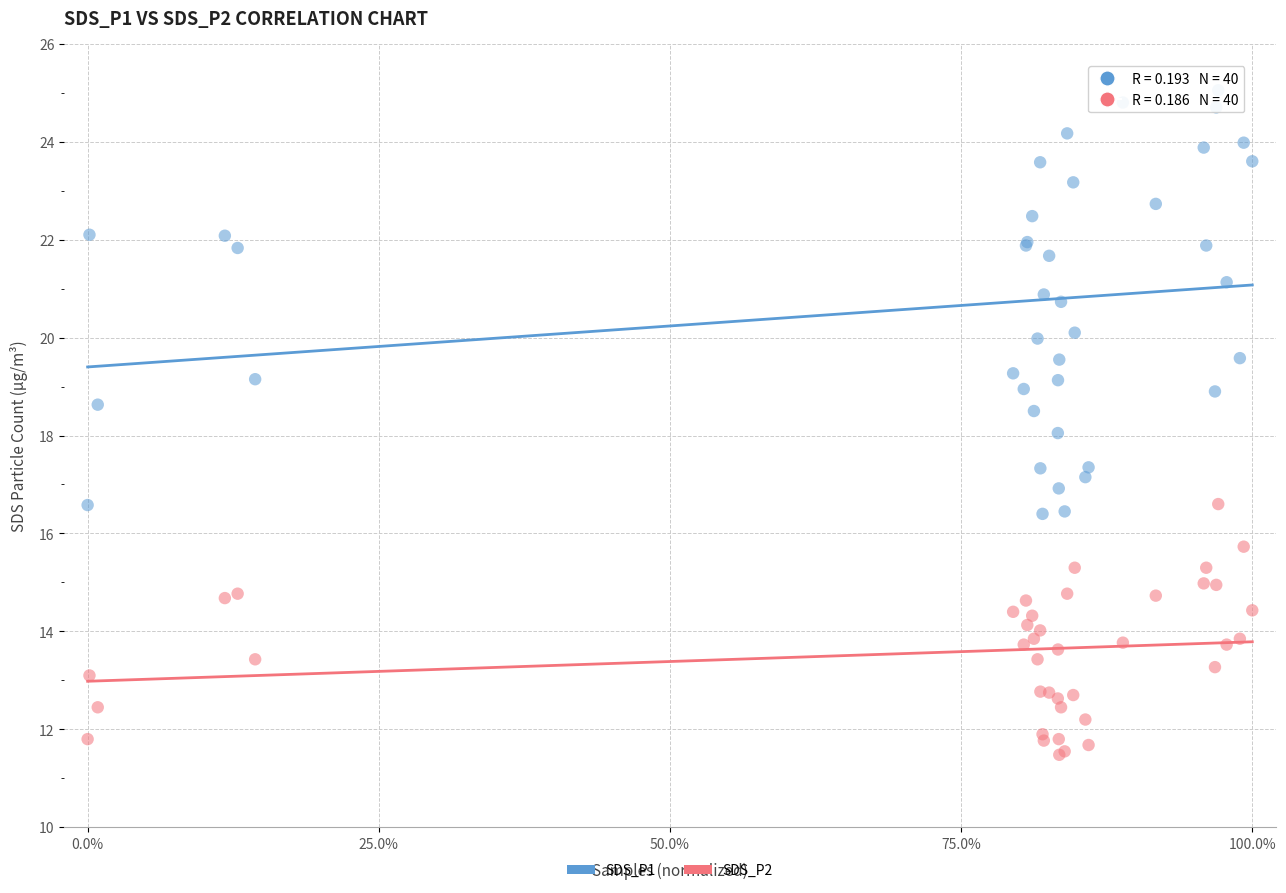

Which series contains the highest Y value?

SDS_P1